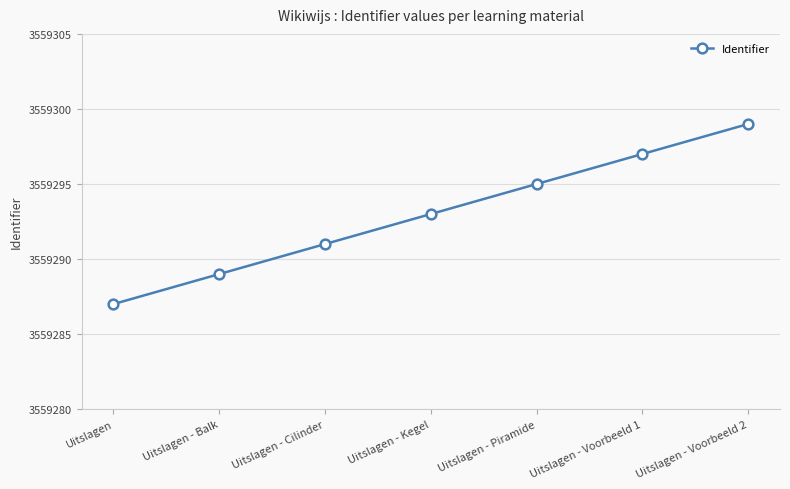

Between Uitslagen - Piramide and Uitslagen - Kegel, which is larger?

Uitslagen - Piramide